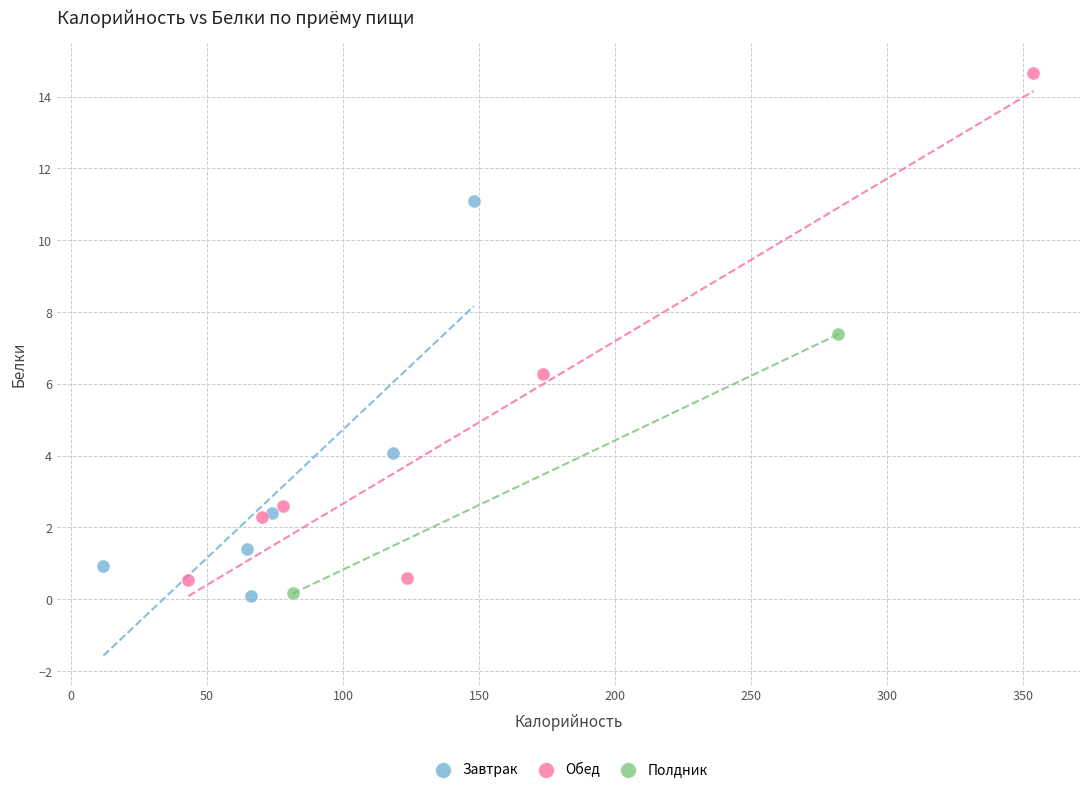

Which series has the widest spread of Y values?

Обед